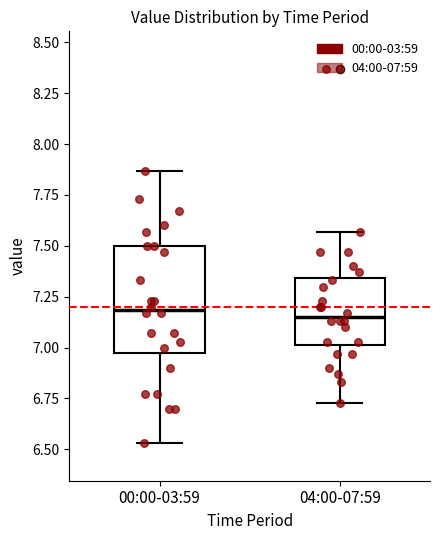

Reading left to right, read every box against the y-axis: the position of its median line, the range the box covers, and the ends of its whiskers. The values are not printed on the chart, so give them approximately, as read against the axis.

00:00-03:59: median 7.20, box 7.00 to 7.50, whiskers 6.55 to 7.85
04:00-07:59: median 7.15, box 7.00 to 7.35, whiskers 6.75 to 7.55